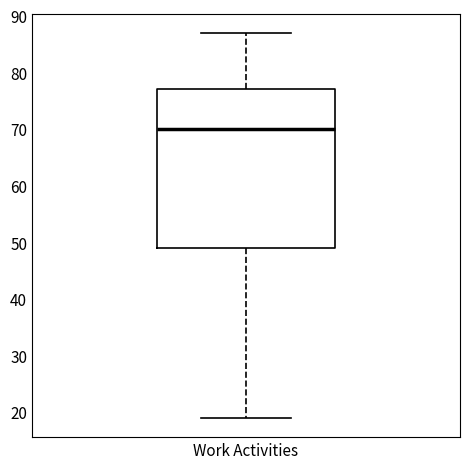

Read this box plot against the y-axis: the position of the median line, the range covered by the box, and the ends of both whiskers. The values are not printed on the chart, so give them approximately, as read against the axis.

median 70, box 49 to 77, whiskers 19 to 87